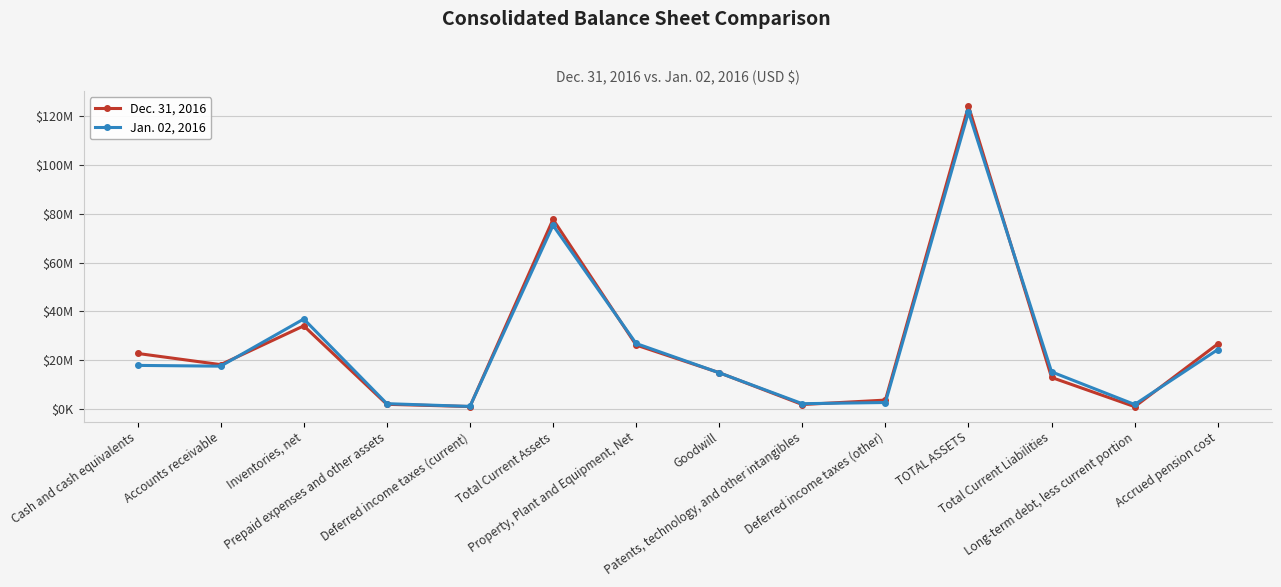

Reading left to right, transcribe all the data shown in this chart.

Dec. 31, 2016: Cash and cash equivalents=22725376	Accounts receivable=18135792	Inventories, net=34030286	Prepaid expenses and other assets=1858471	Deferred income taxes (current)=947001	Total Current Assets=77696926	Property, Plant and Equipment, Net=26165514	Goodwill=14819835	Patents, technology, and other intangibles=1764449	Deferred income taxes (other)=3585360	TOTAL ASSETS=124198396	Total Current Liabilities=12866082	Long-term debt, less current portion=892857	Accrued pension cost=26631438
Jan. 02, 2016: Cash and cash equivalents=17814986	Accounts receivable=17502445	Inventories, net=36842413	Prepaid expenses and other assets=2122215	Deferred income taxes (current)=986167	Total Current Assets=75268226	Property, Plant and Equipment, Net=26801466	Goodwill=14790793	Patents, technology, and other intangibles=2113576	Deferred income taxes (other)=2599541	TOTAL ASSETS=121738559	Total Current Liabilities=15162888	Long-term debt, less current portion=1785714	Accrued pension cost=24304926